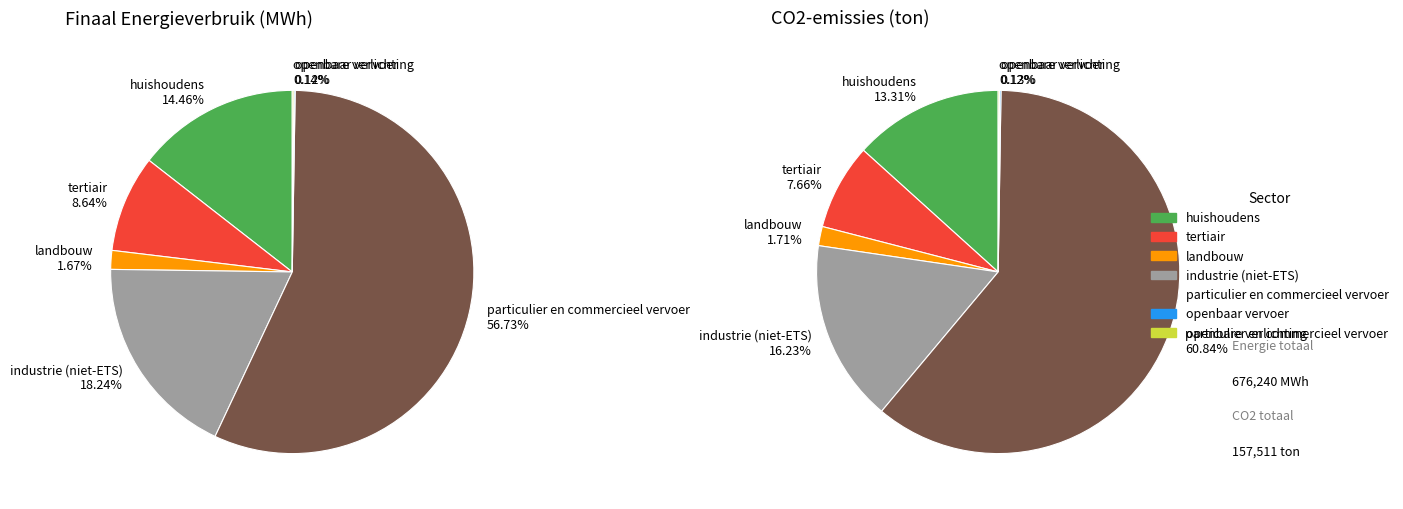

The particulier en commercieel vervoer slice represents 57% of the pie. True or false?

True